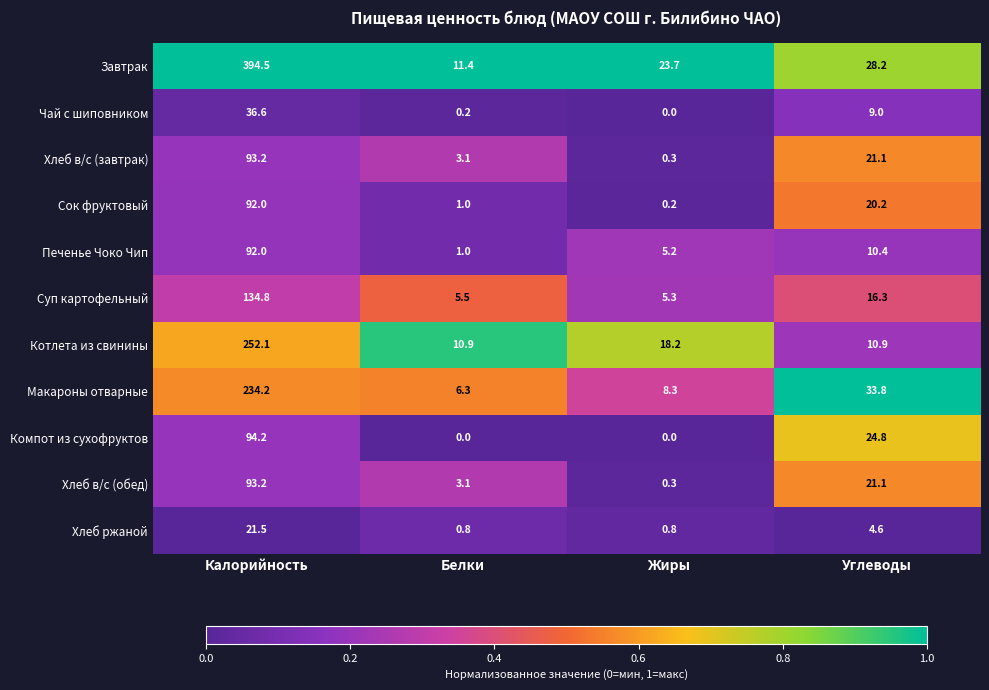

Which series changed the most between Белки and Углеводы?

Макароны отварные